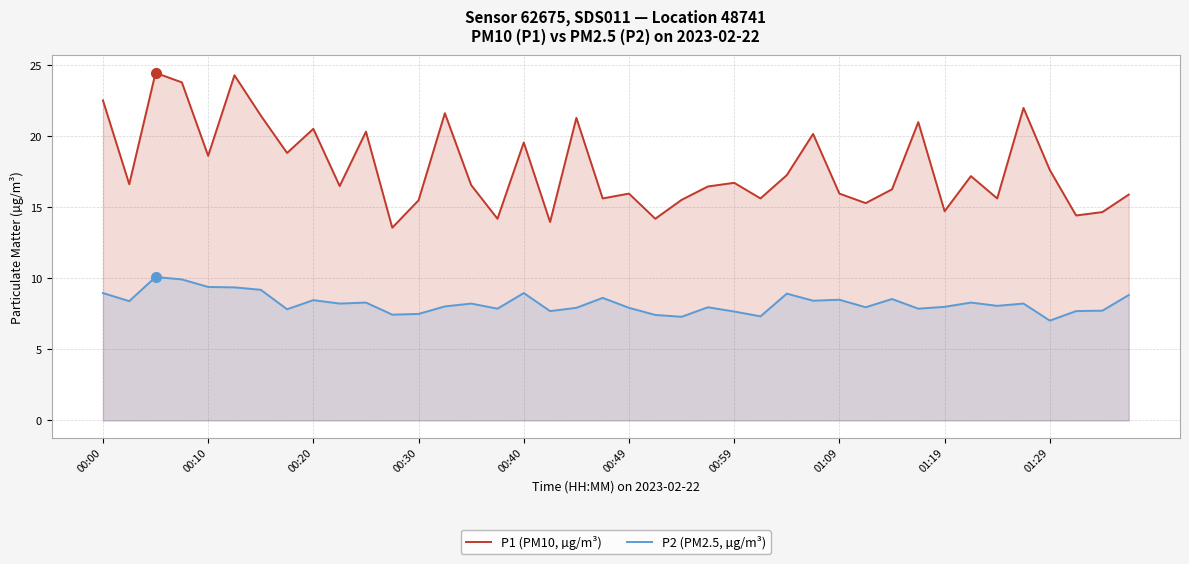

Rank the series by their maximum value, from lowest to highest.

P2 (PM2.5, µg/m³), P1 (PM10, µg/m³)